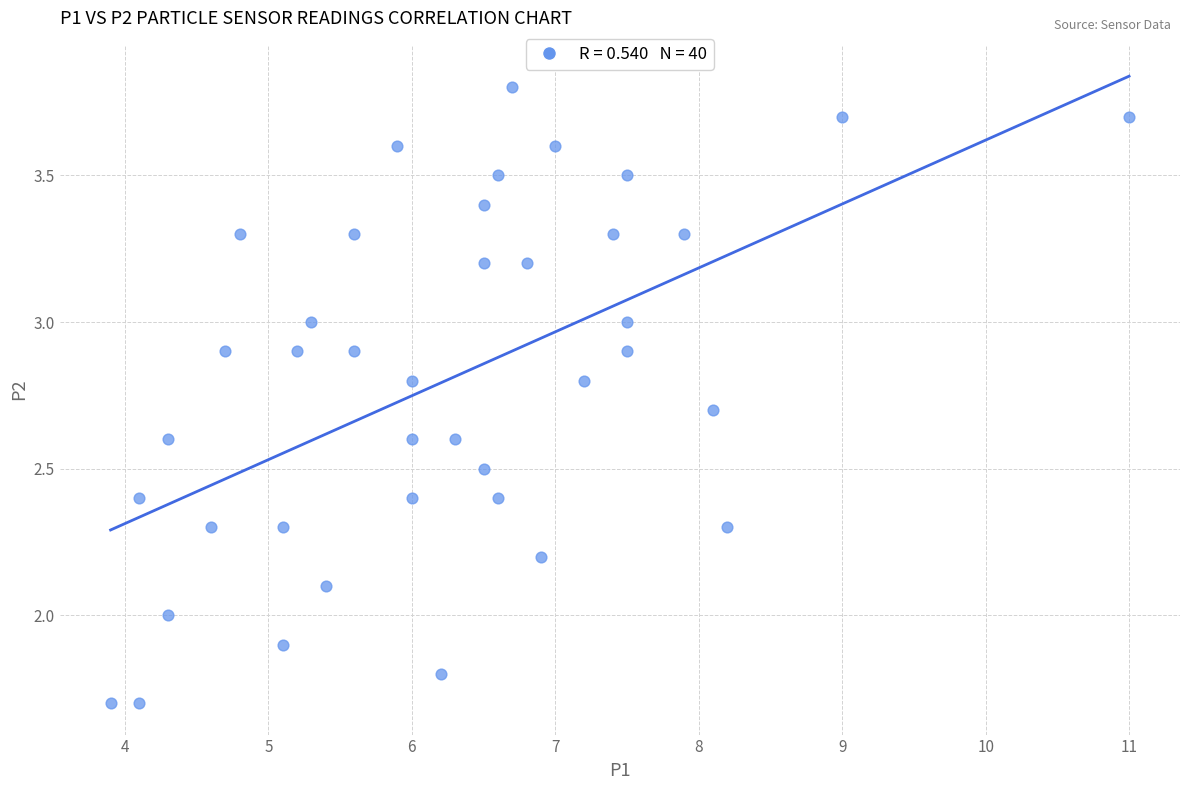

What is the range of X values (max minus min)?

7.1